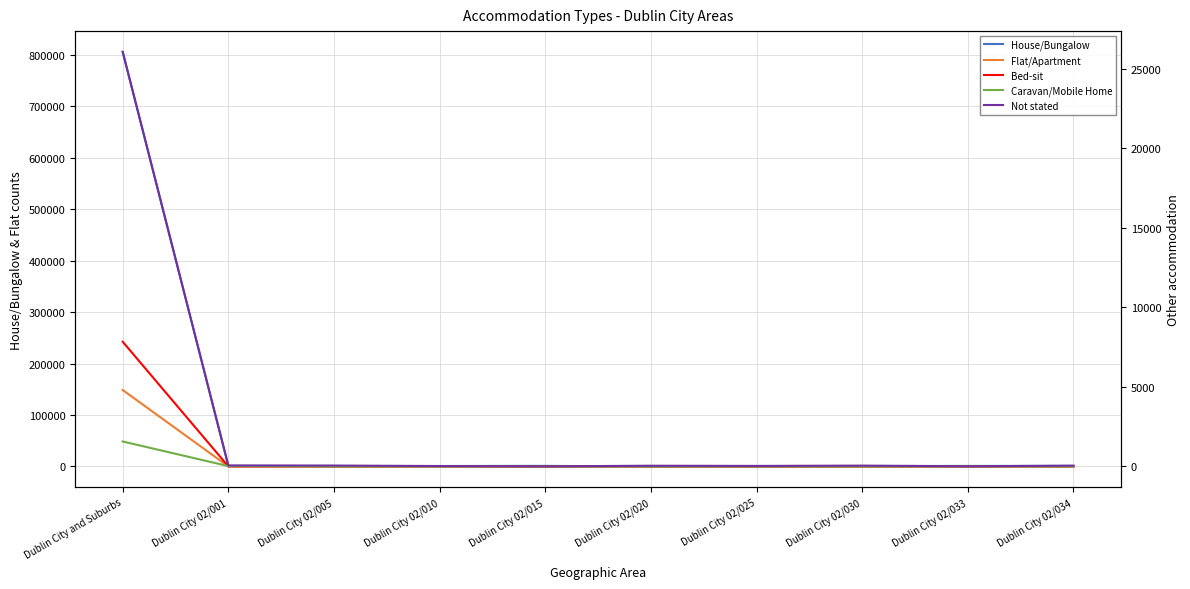

What is the total value across all series at Dublin City 02/015?

1153